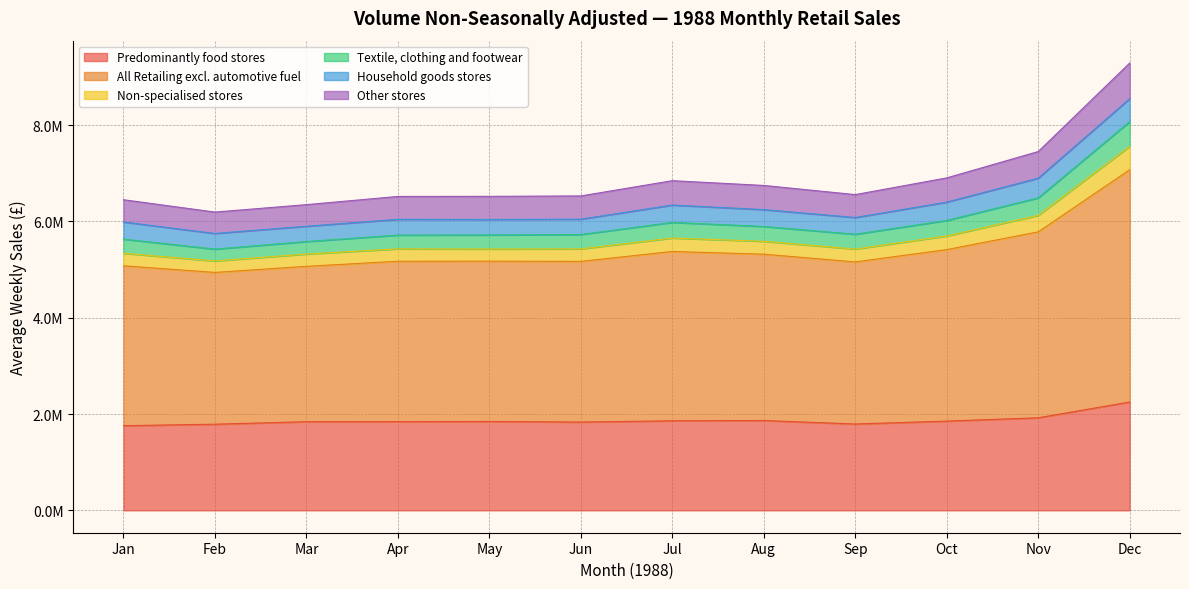

True or false: Predominantly food stores and Textile, clothing and footwear intersect in this chart.

False